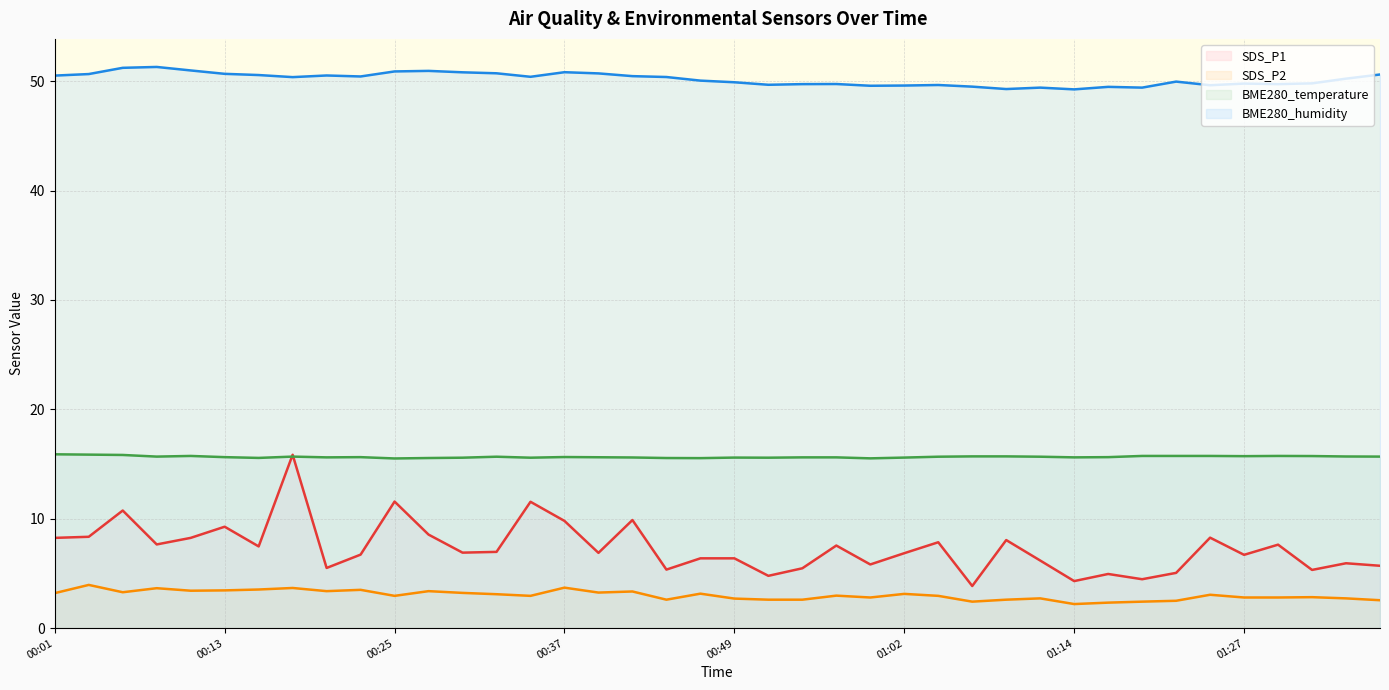

How many categories are shown in the chart?

40